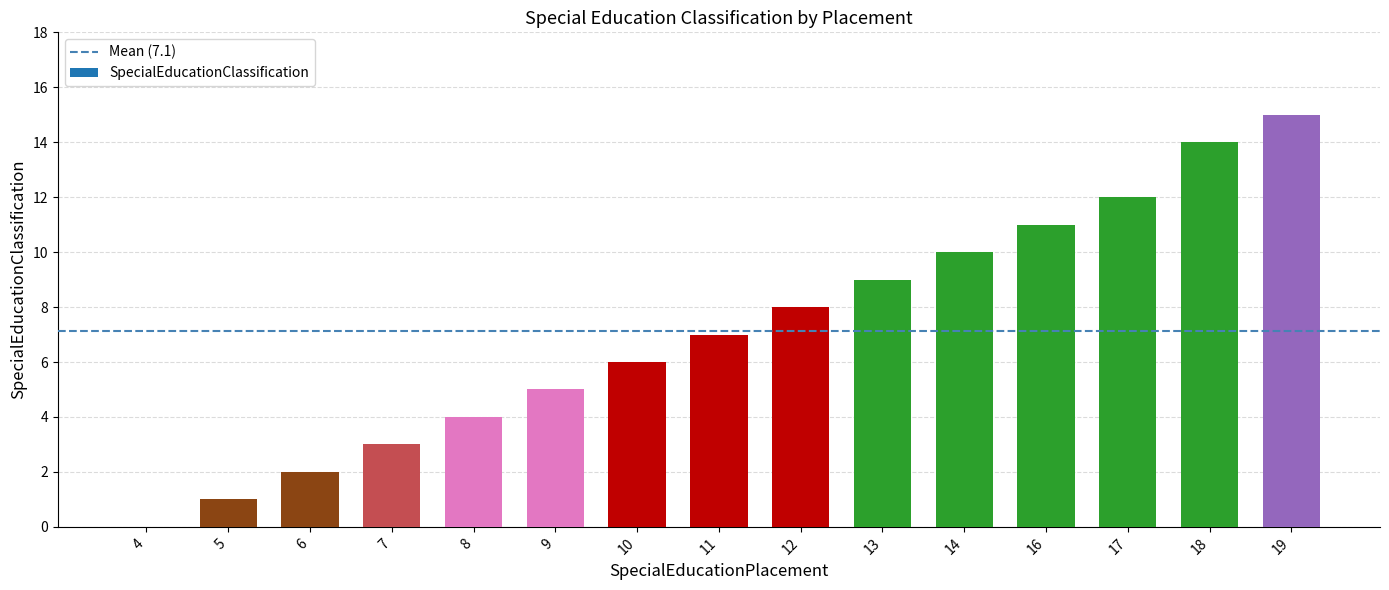

What is the change in value from 6 to 14?

+8